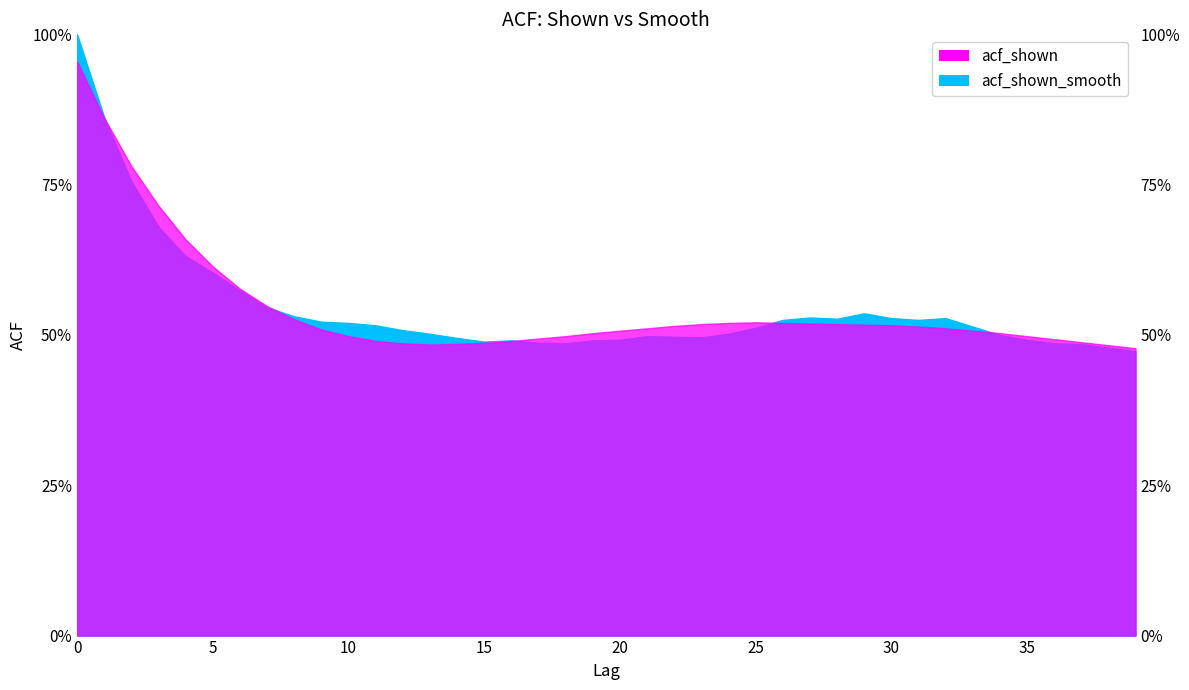

What is the average value of the acf_shown_smooth series?

0.5